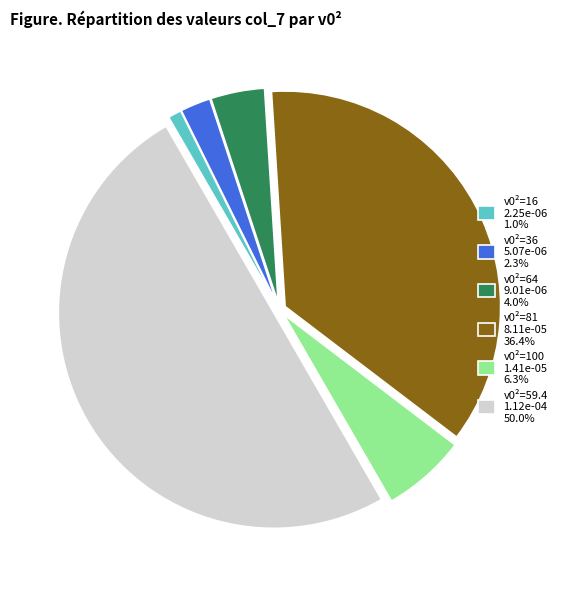

How many slices are in this pie chart?

6